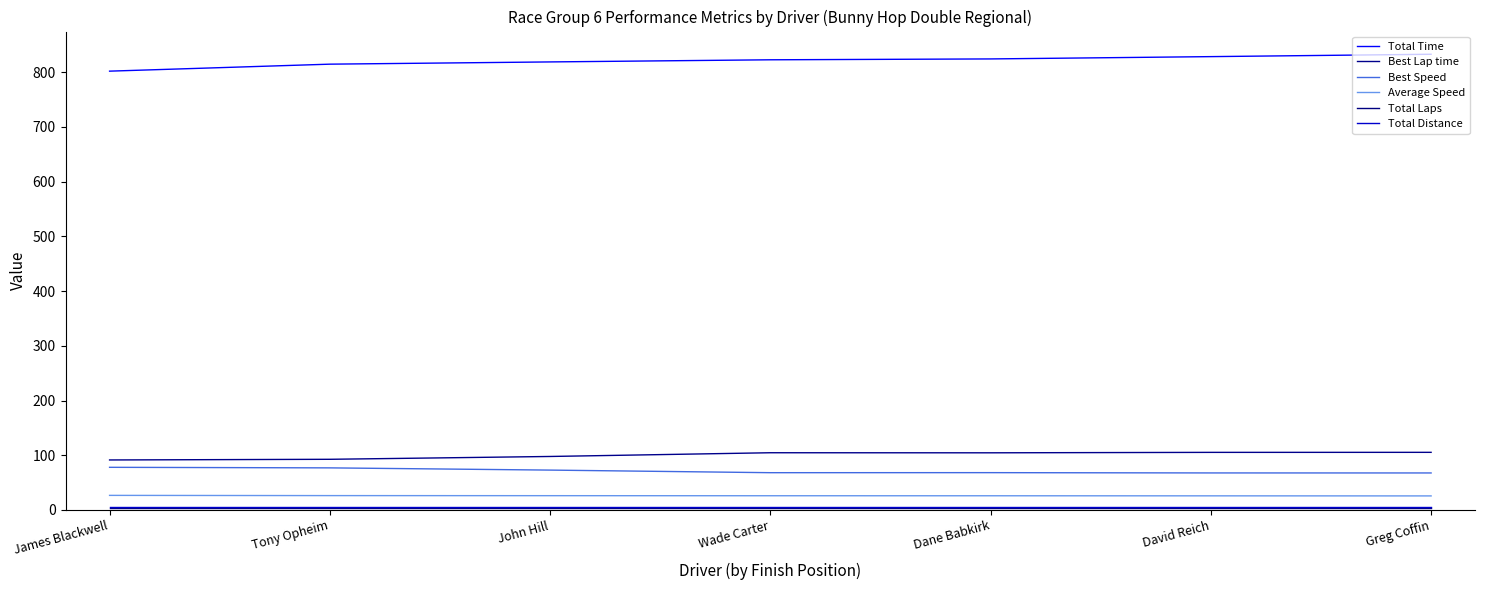

What is the difference between the second highest and second lowest values in the Best Speed series?

9.3